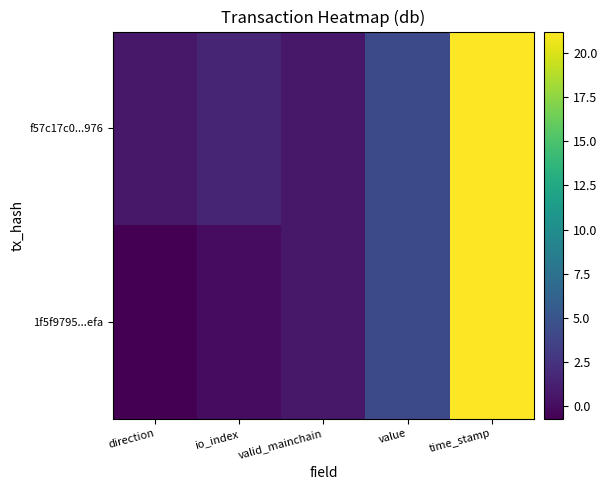

What is the spread (max minus min) of values at io_index?

1.6